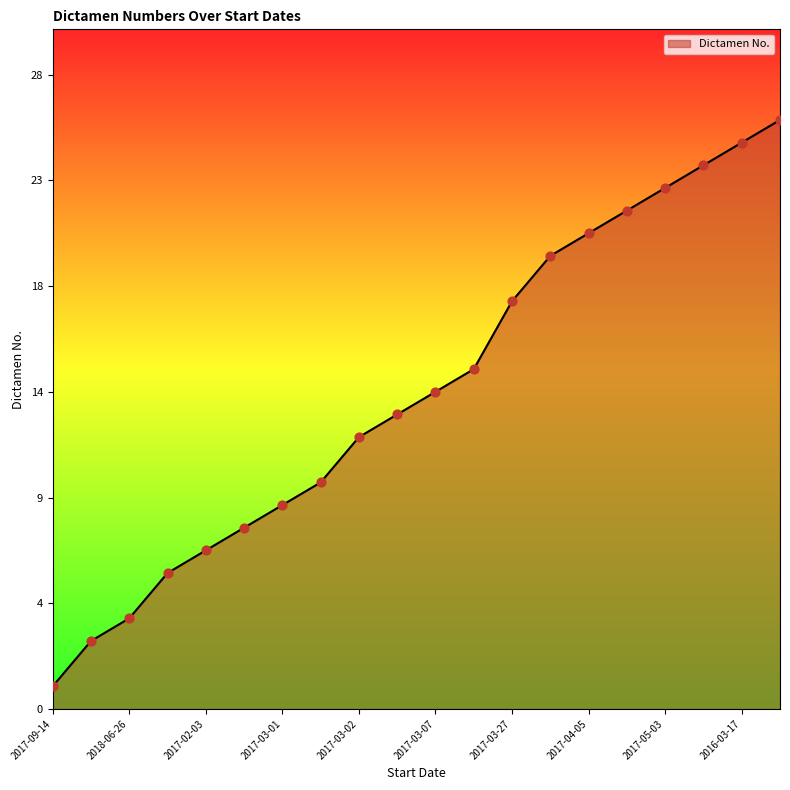

Is this an area chart (filled region under the line)?

Yes